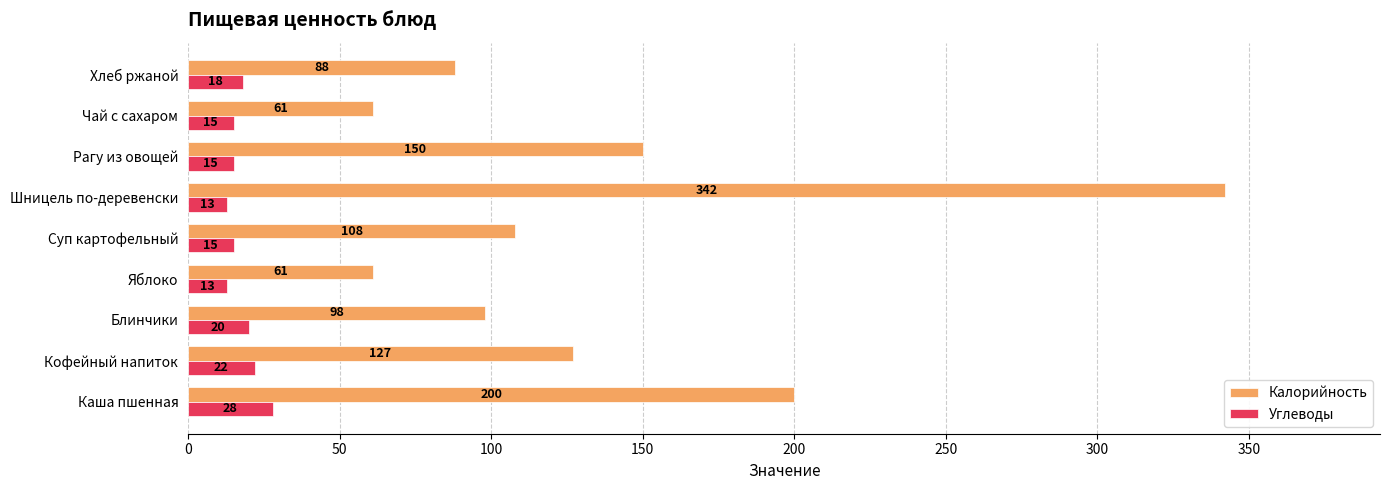

How many categories are shown in the chart?

9